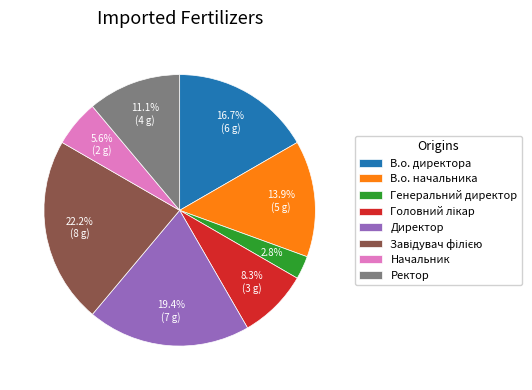

To the nearest percent, what is the average slice percentage?

12%